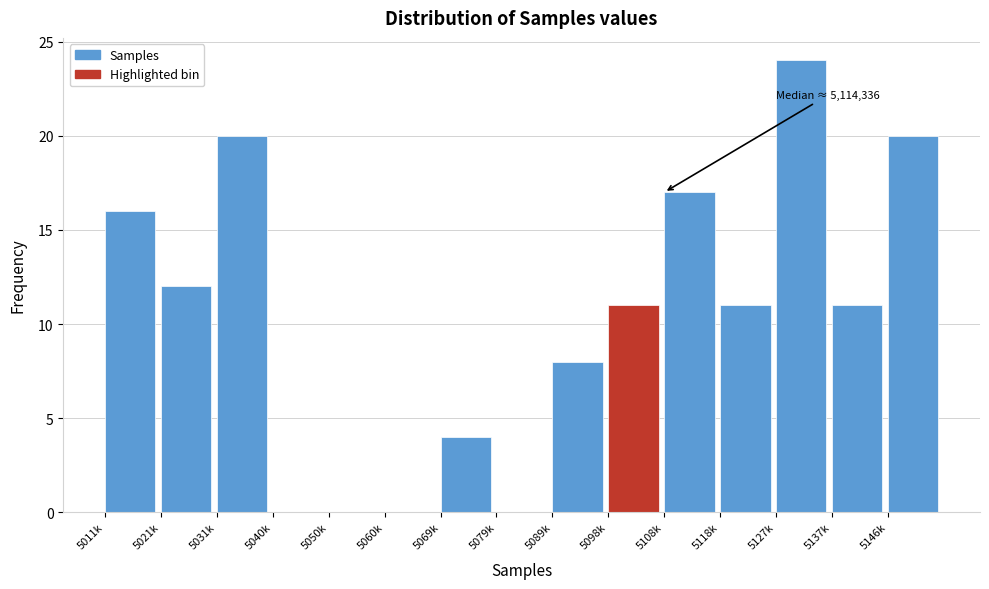

Reading left to right, extract all data points from this chart.

5011k=16	5021k=12	5031k=20	5040k=0	5050k=0	5060k=0	5069k=4	5079k=0	5089k=8	5098k=11	5108k=17	5118k=11	5127k=24	5137k=11	5146k=20